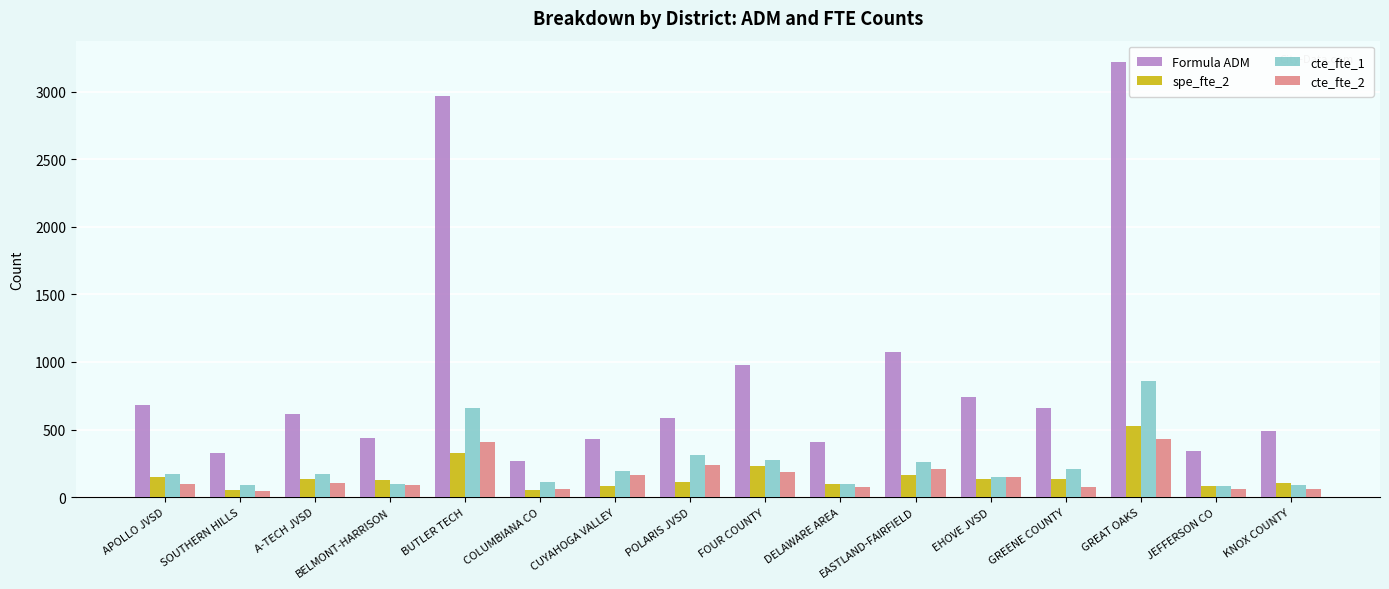

Where is spe_fte_2 nearest to the value 288?

BUTLER TECH